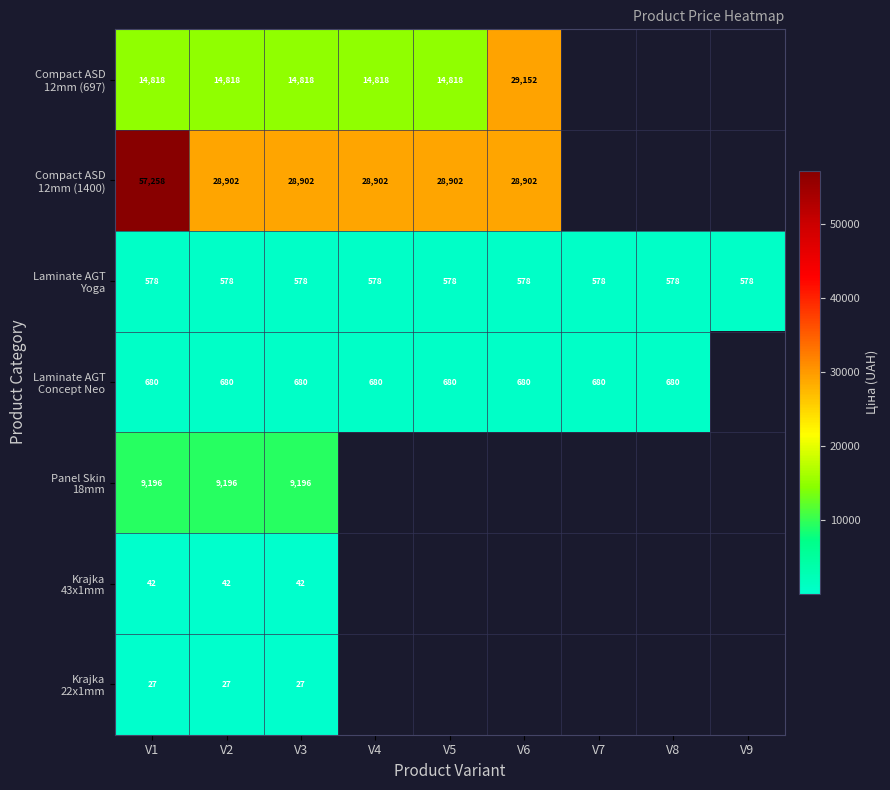

What is the sum of the Laminate AGT Yoga values at V3 and V1?

1156.2